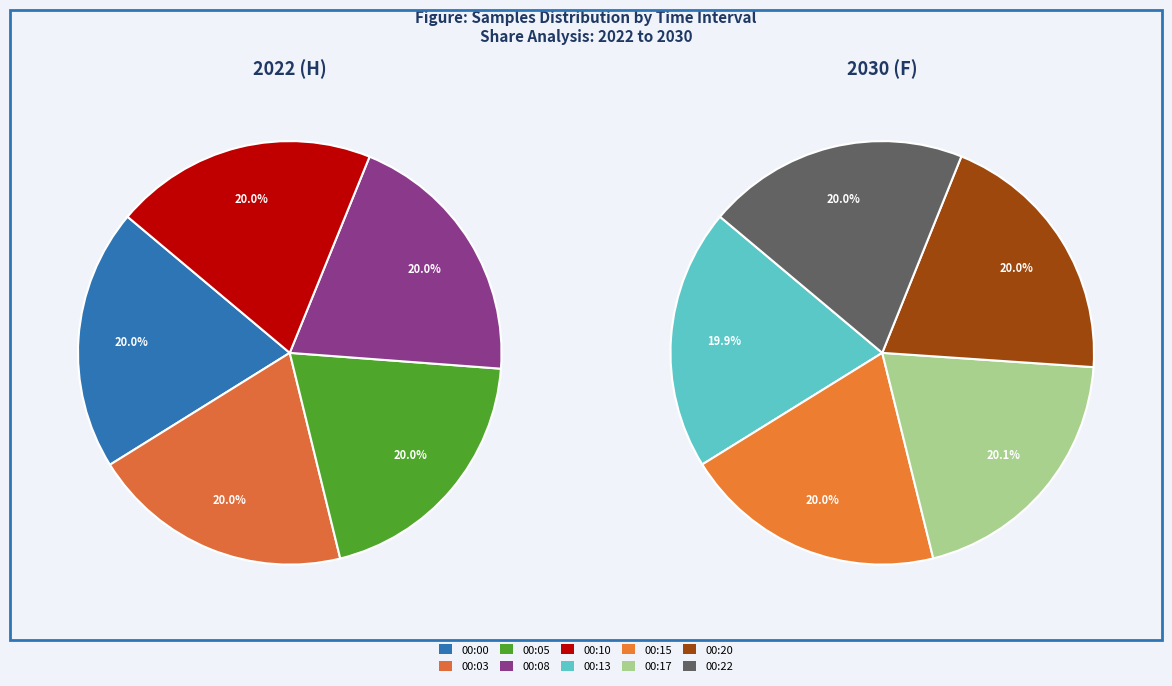

Is there any slice that represents more than half of the pie?

No